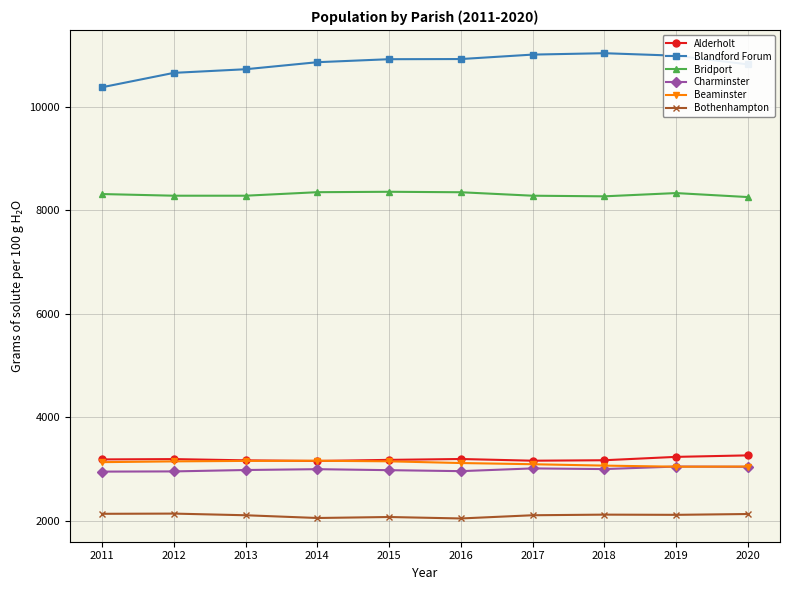

The Blandford Forum series shows 7289 at 2012. True or false?

False